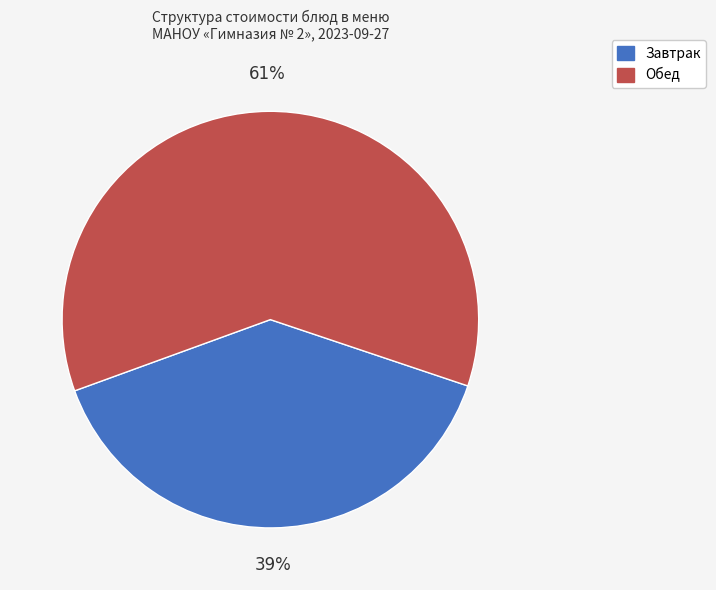

To the nearest percent, what is the average slice percentage?

50%